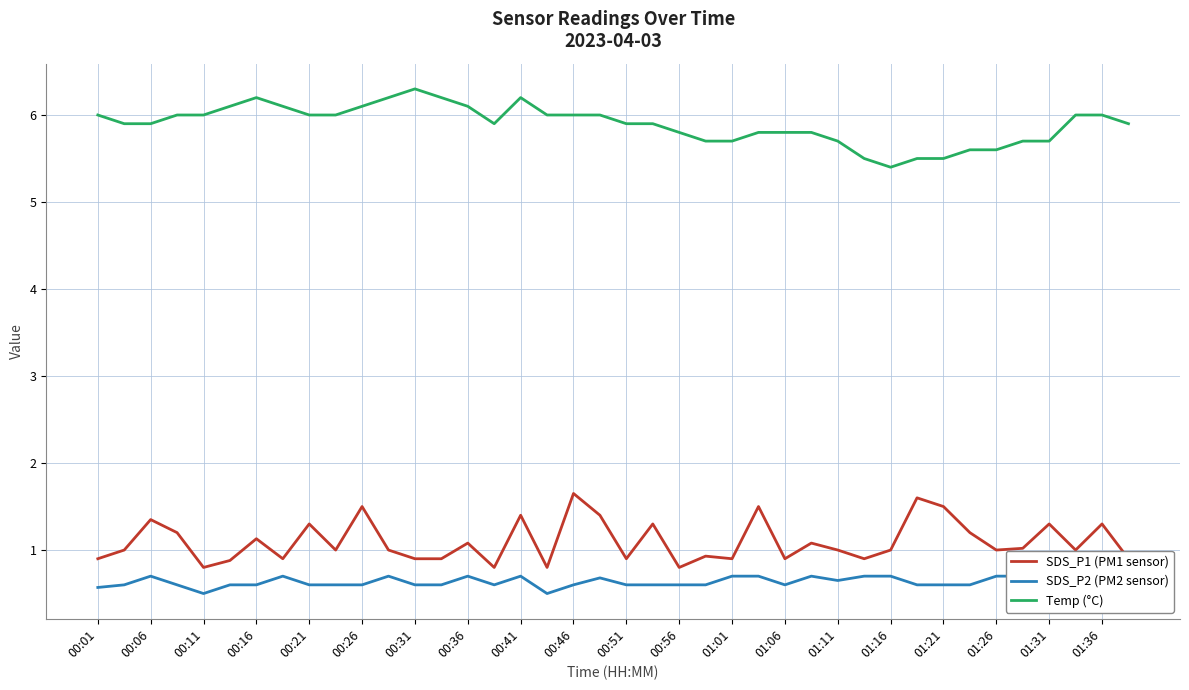

Which series has the widest spread of values?

Temp (°C)